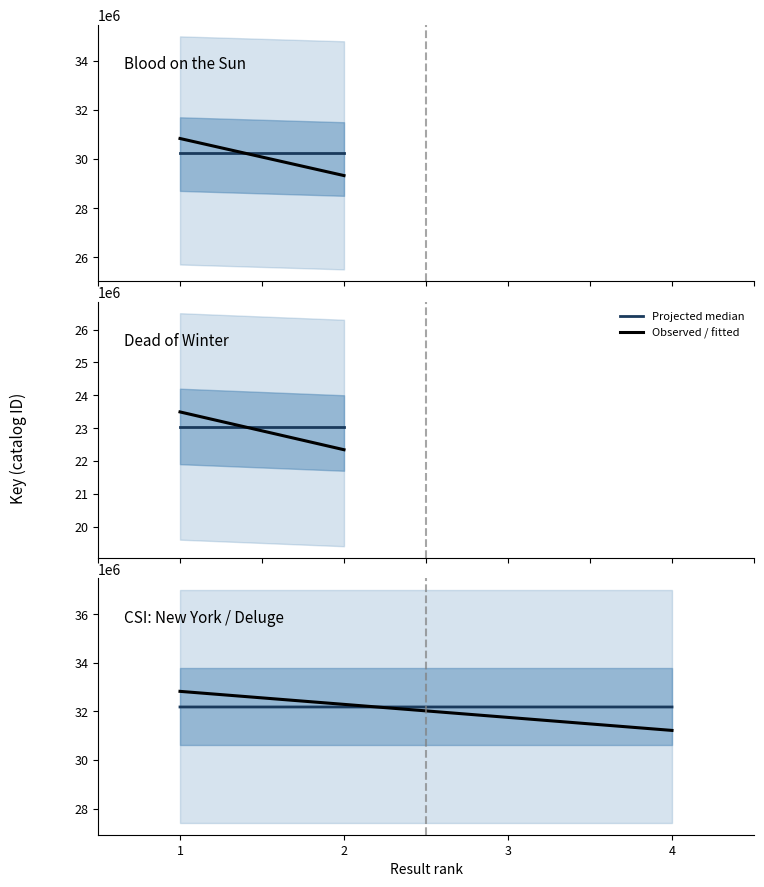

At which label is Projected median closest to 32182605?

1